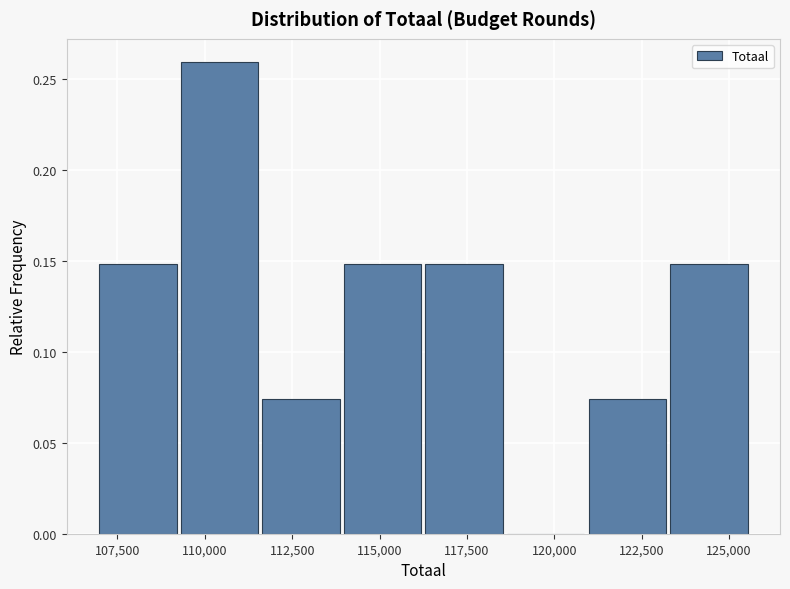

Over which range of the x-axis is the bar tallest?

109500 to 111500